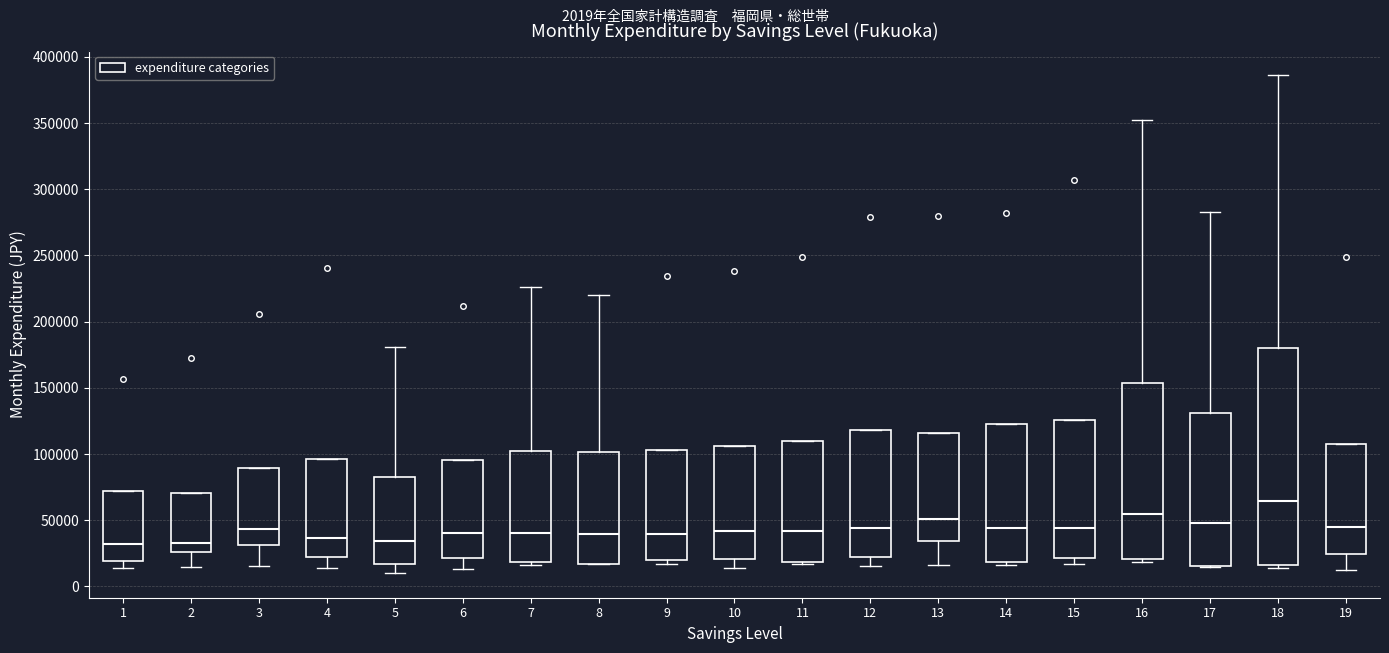

Where does the median line of the box at x = 12 sit on the y-axis? The values are not printed on the chart, so give them approximately, as read against the axis.

45000